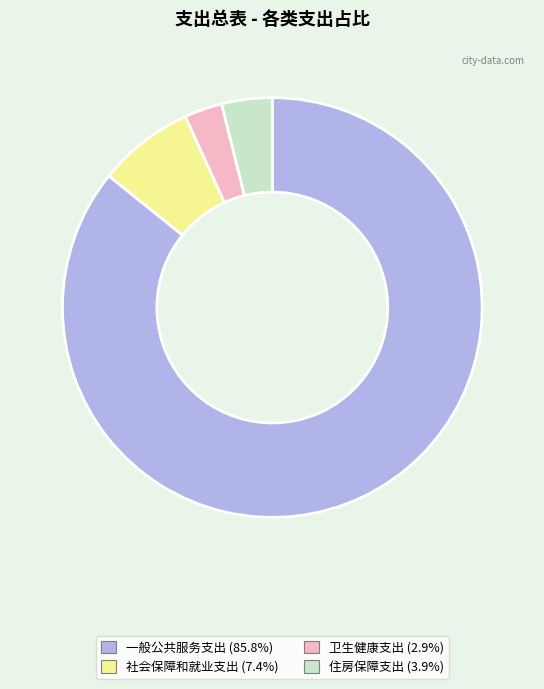

Which category accounts for the majority?

一般公共服务支出